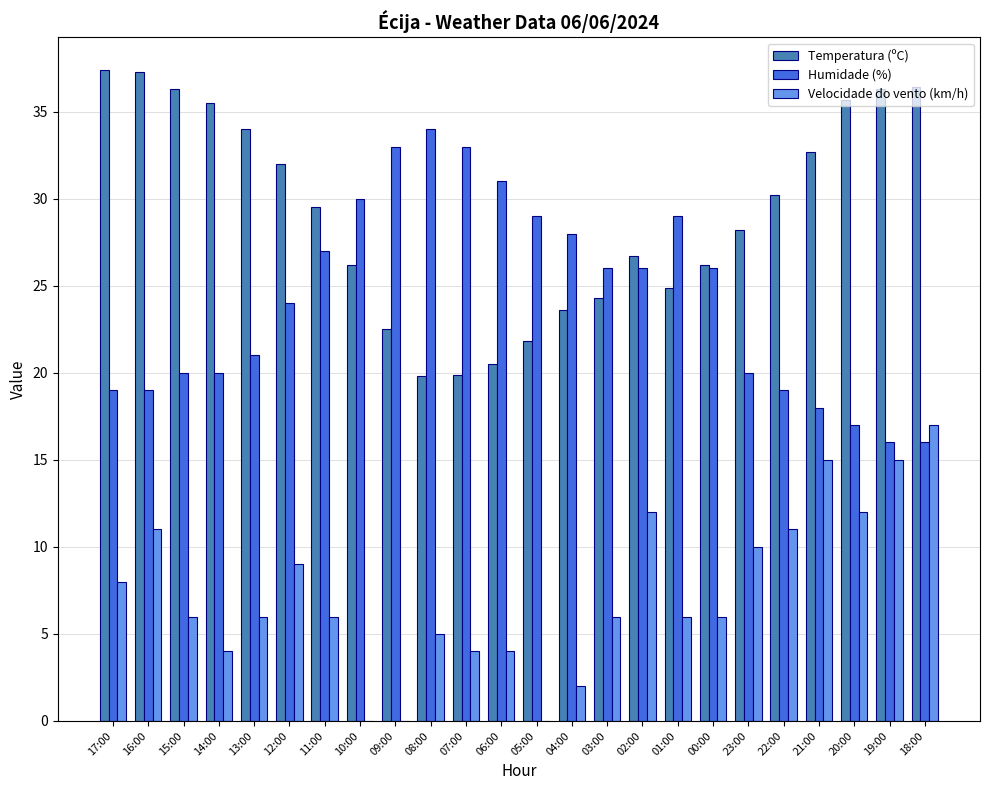

How many categories are shown in the chart?

24